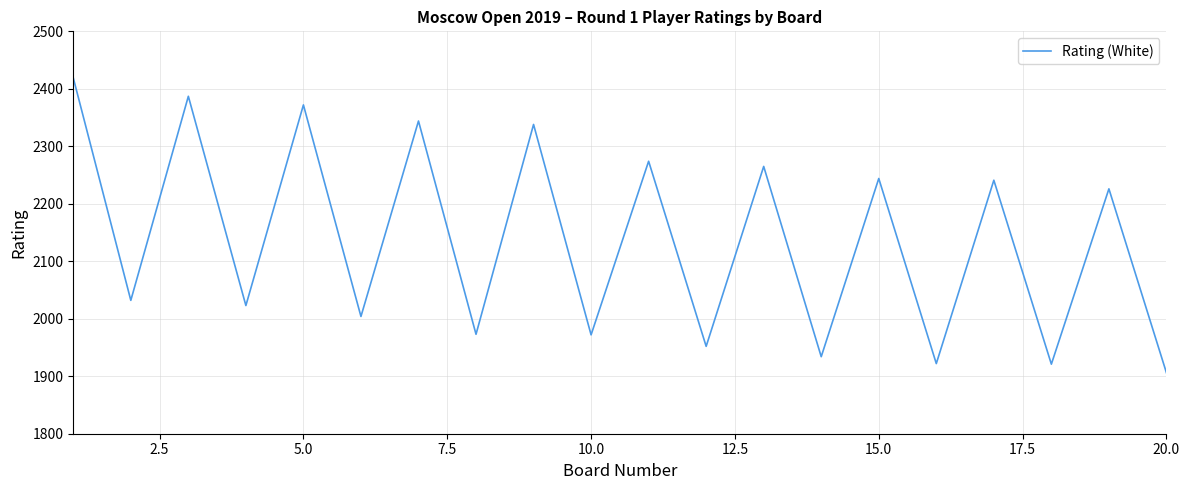

What is the maximum value shown in the chart?

2419